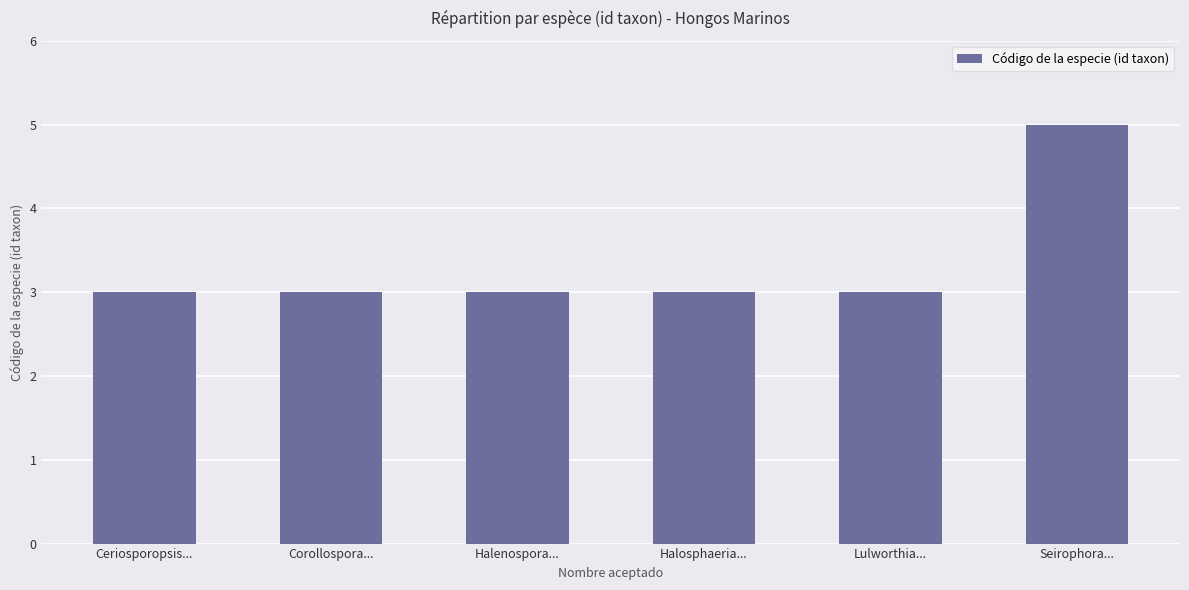

What is the smallest value displayed?

3